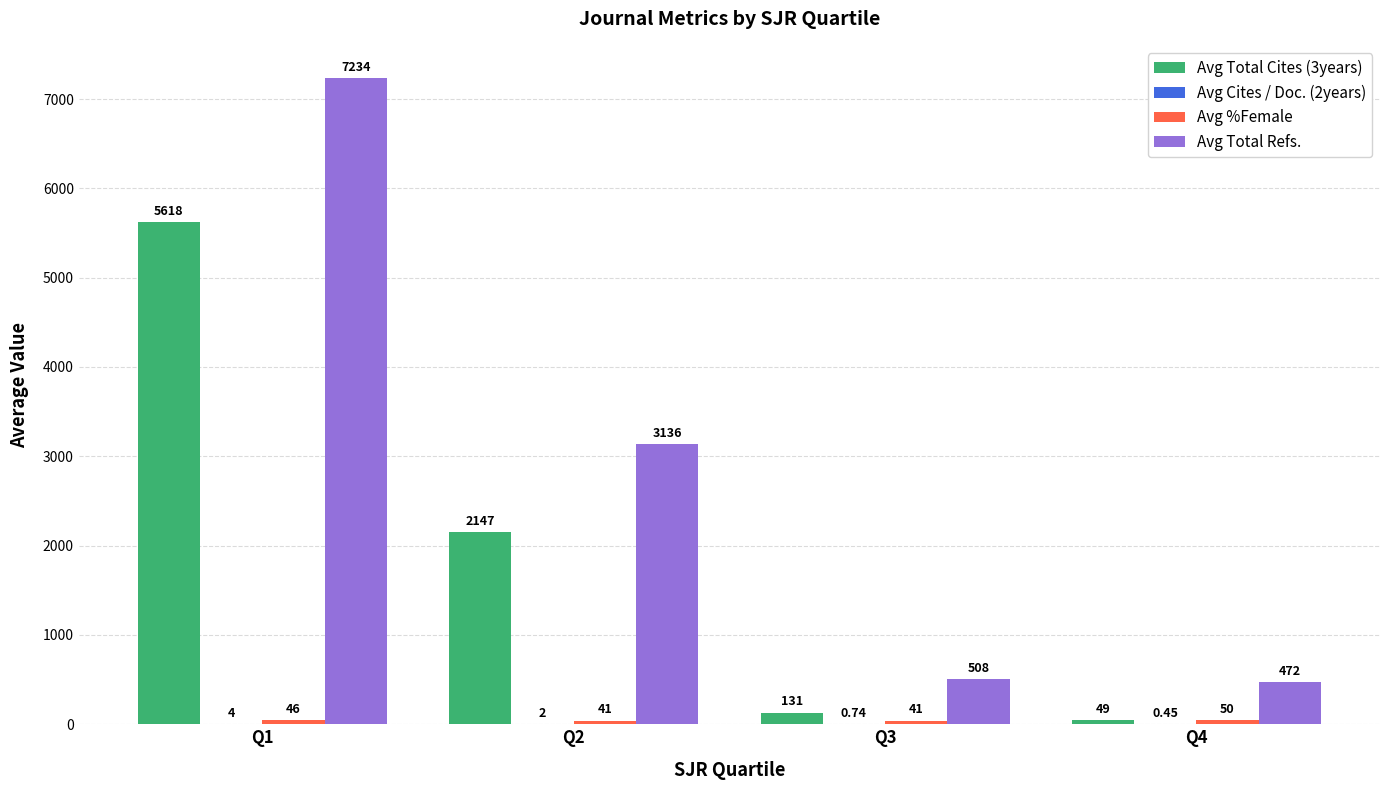

Which series changed the most between Q3 and Q4?

Avg Total Cites (3years)